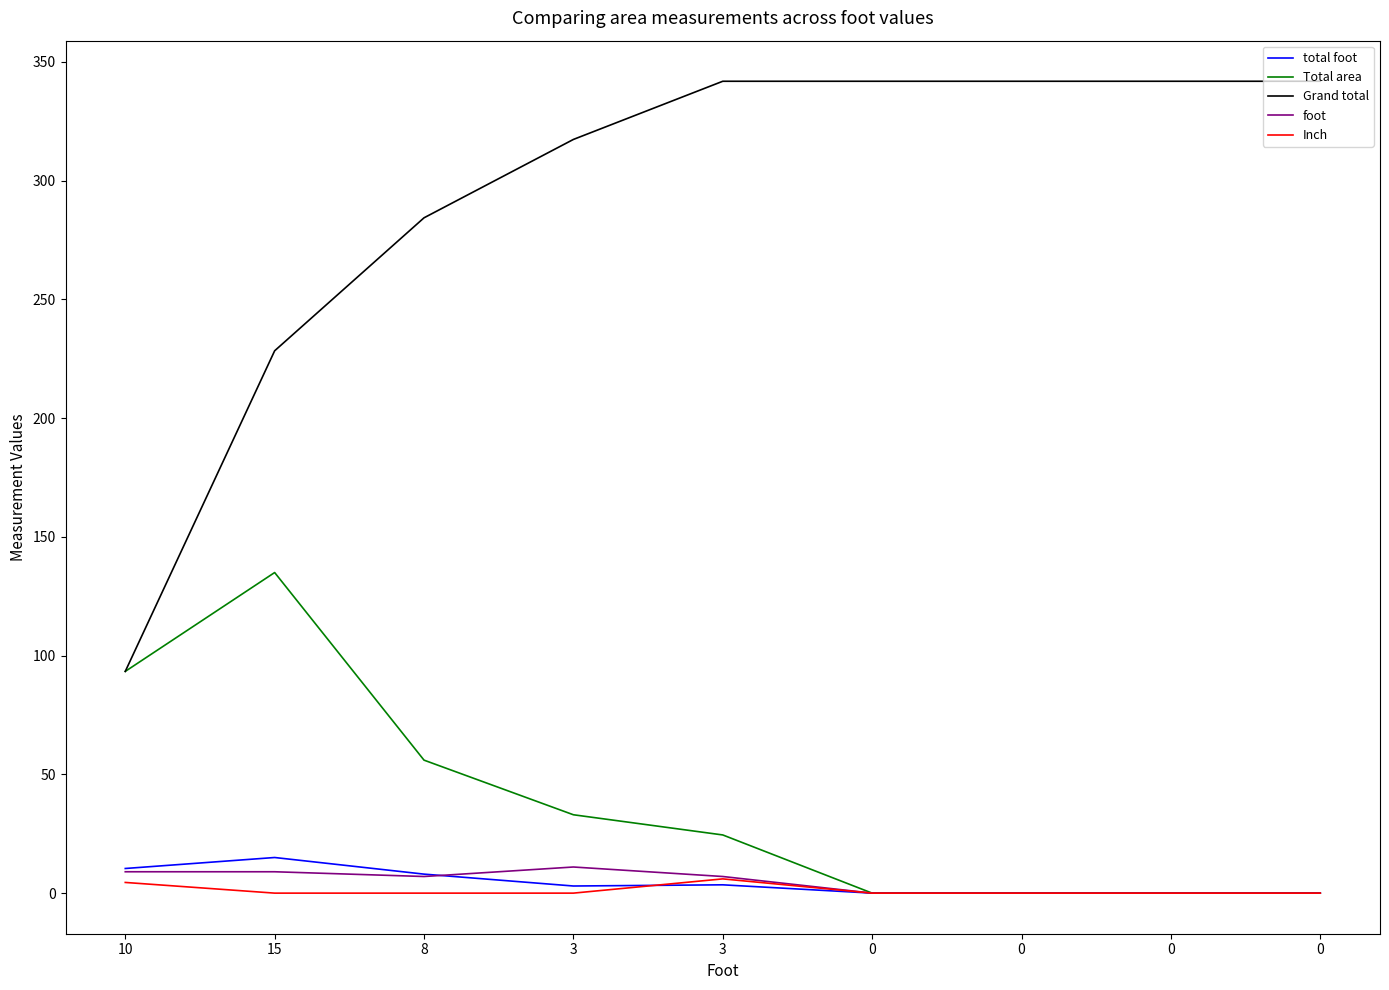

Read the foot value at 3.

7.0